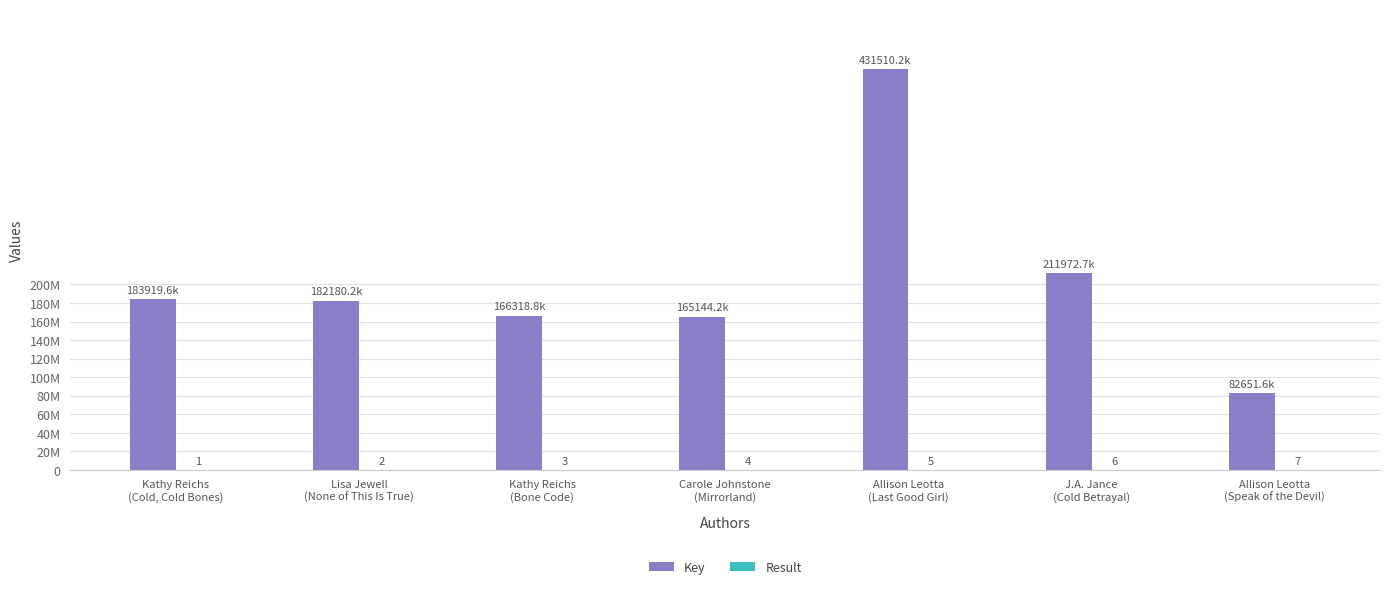

Which series has the largest total across all categories?

Key